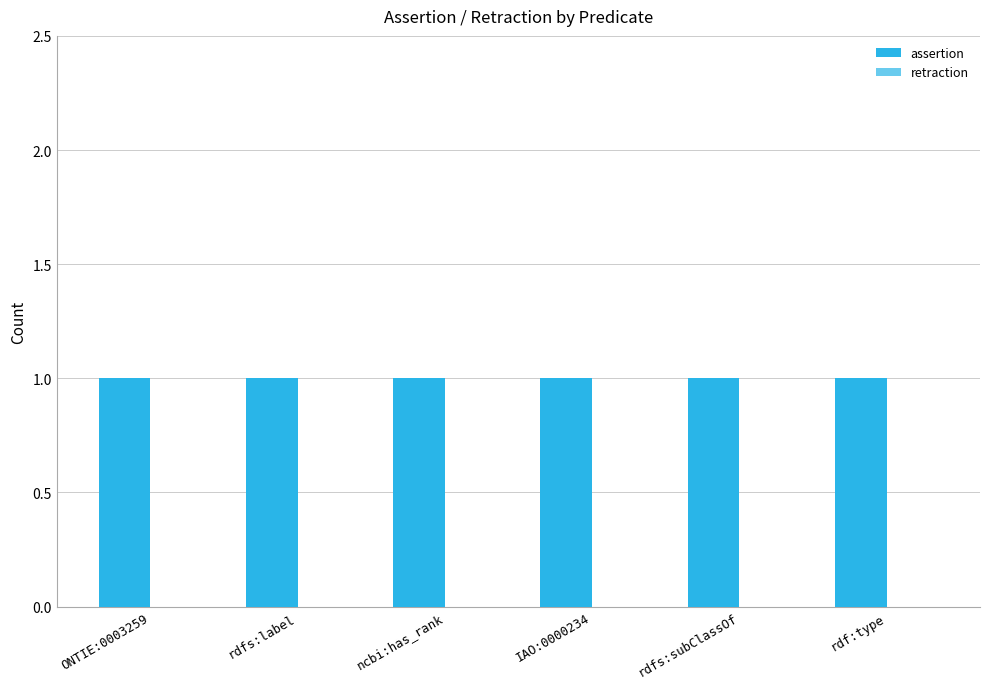

What value does the assertion series have at rdf:type?

1